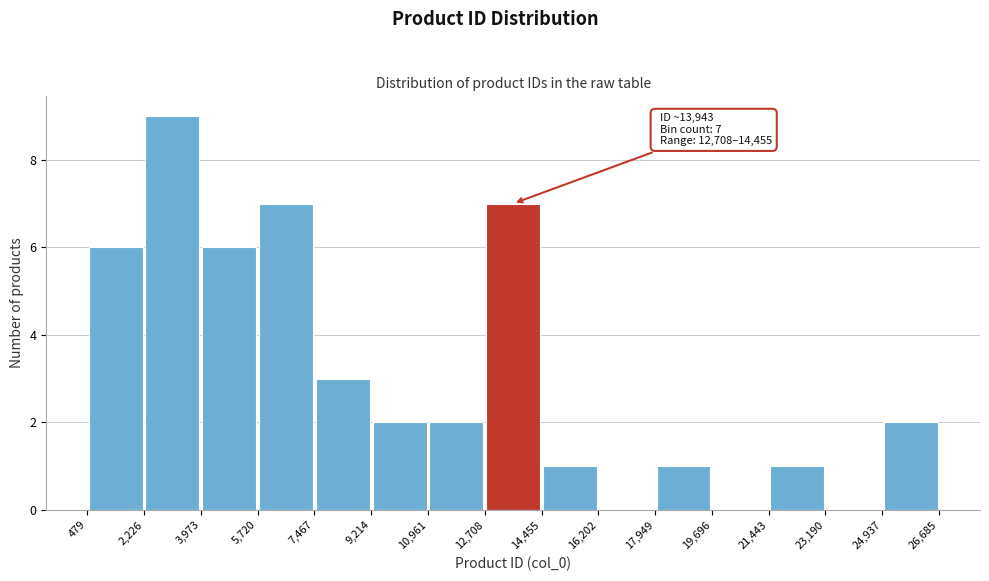

Over which range of the x-axis is the bar tallest?

2,226 to 3,973